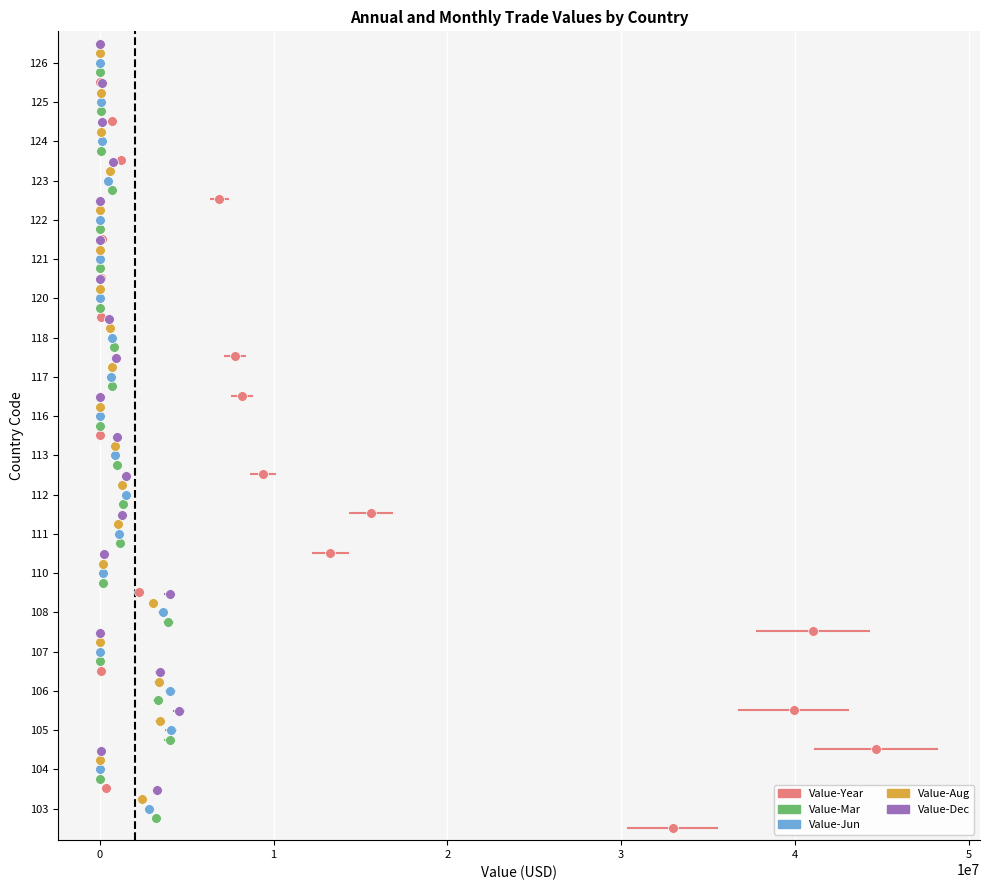

At how many categories does at least one series exceed 16?

4